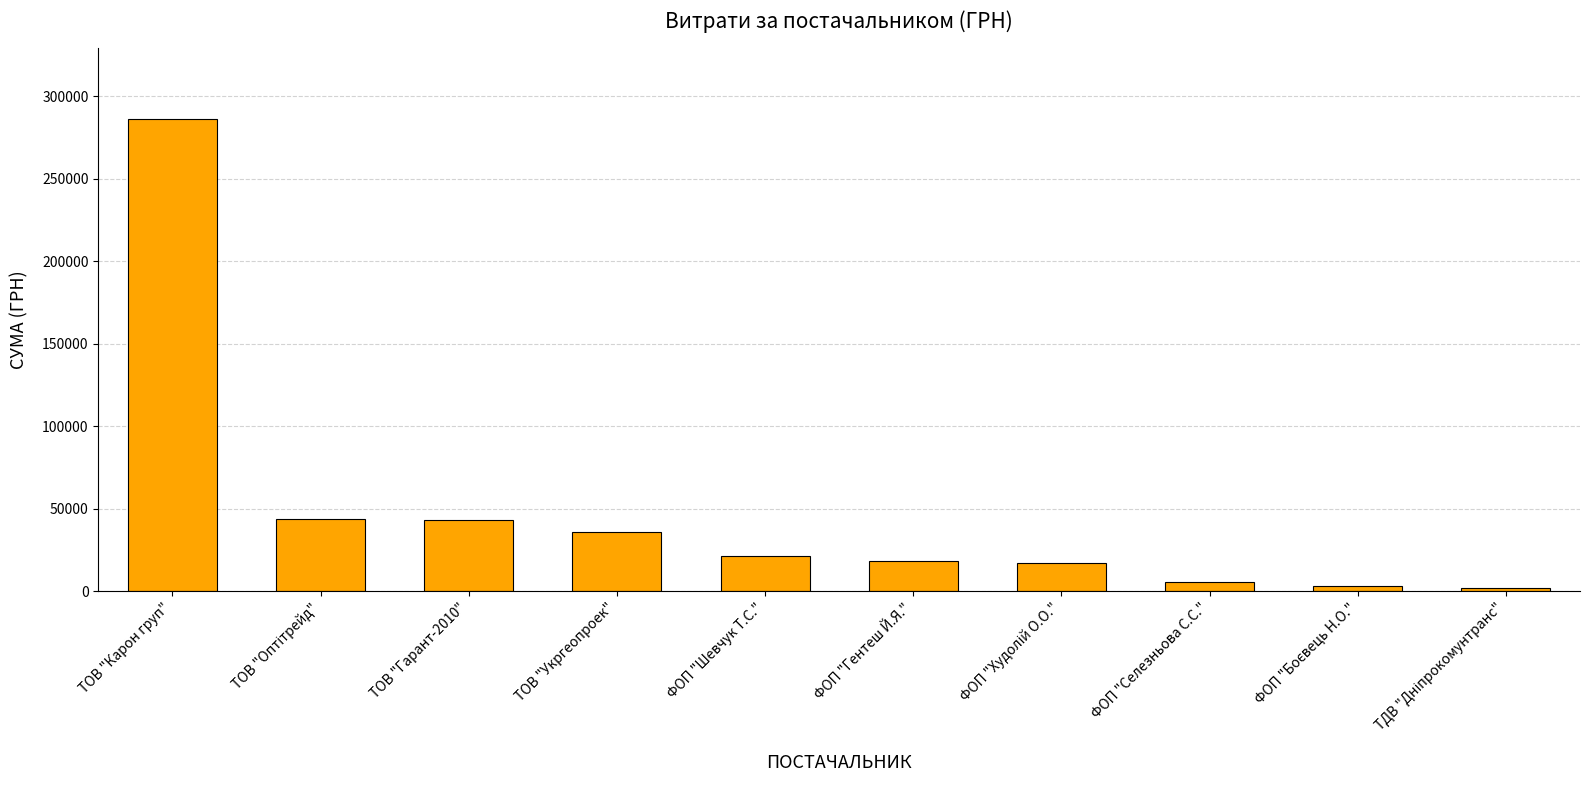

What is the change in value from ТОВ "Карон груп" to ТОВ "Гарант-2010"?

-242897.9